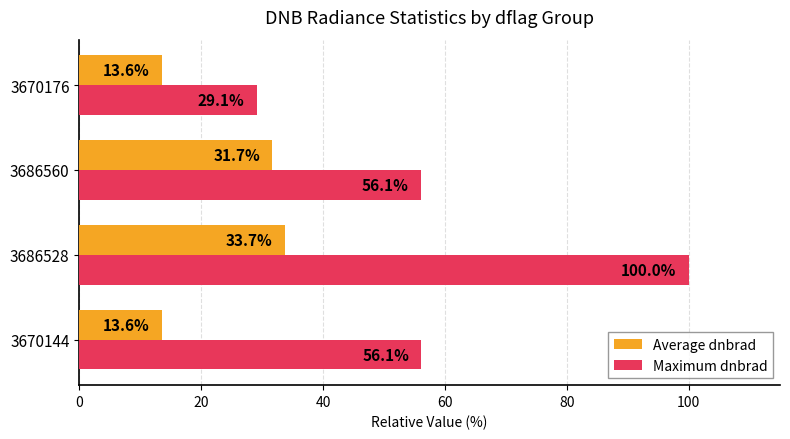

At how many categories does at least one series exceed 27?

4